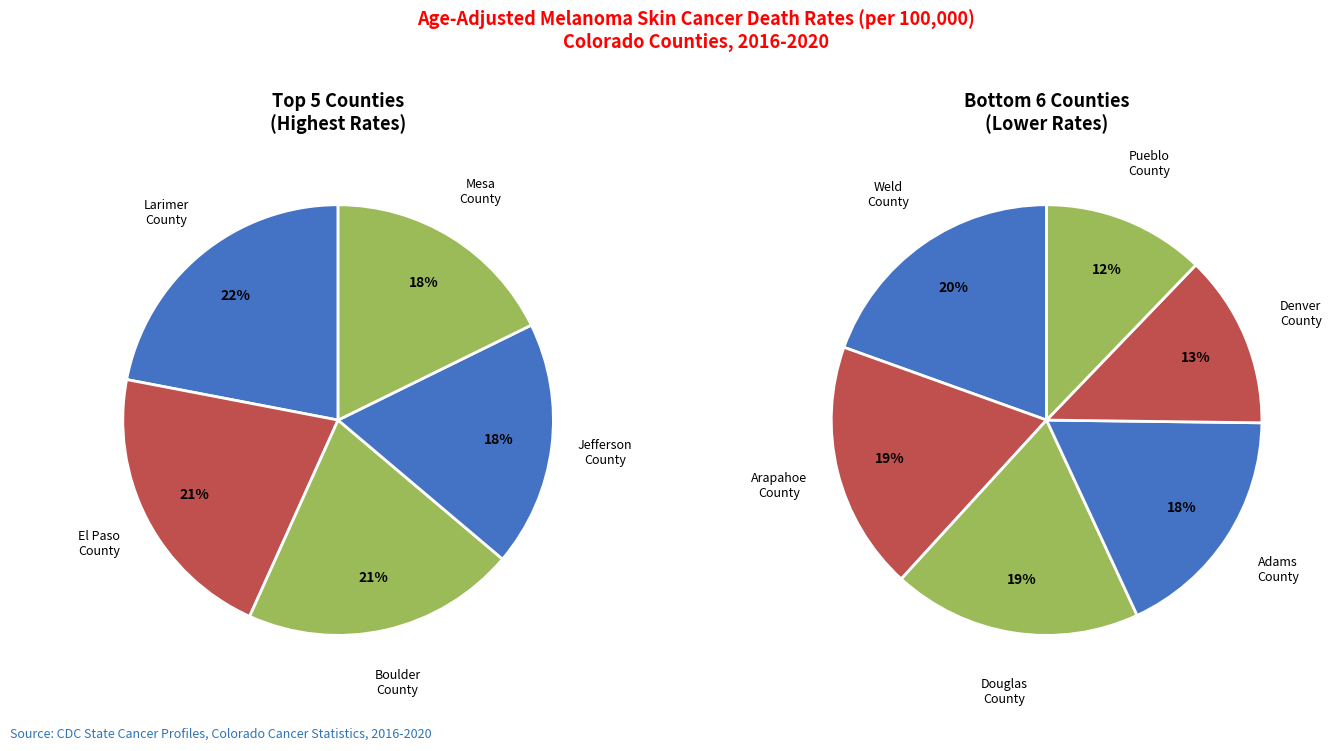

Rank the categories by value from highest to lowest.

Larimer County, El Paso County, Boulder County, Jefferson County, Mesa County, Weld County, Arapahoe County, Douglas County, Adams County, Denver County, Pueblo County